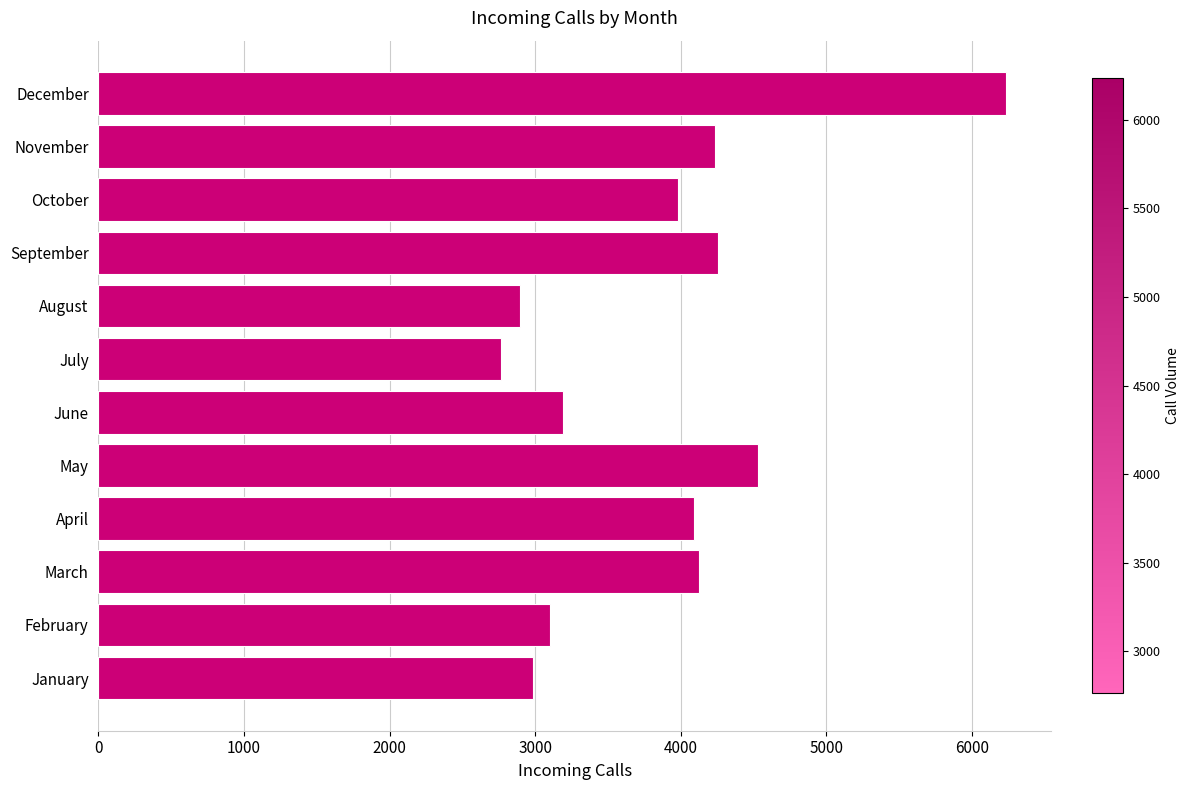

What is the smallest value displayed?

2765